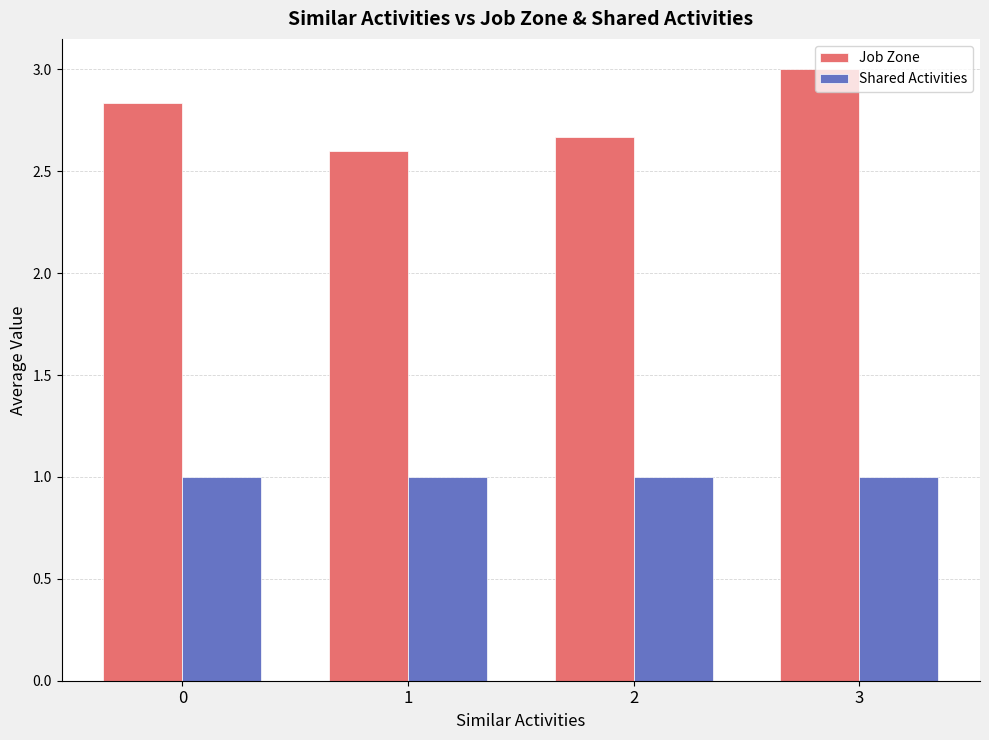

What is the sum of the Job Zone values at 0 and 3?

5.8